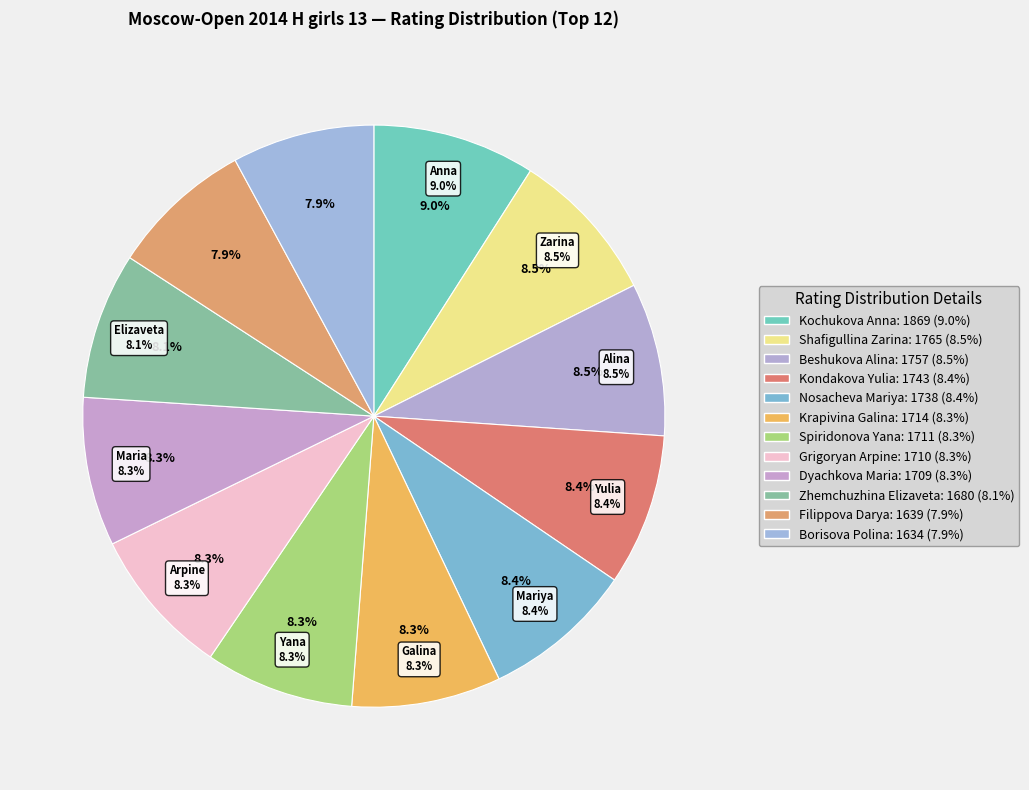

To the nearest percent, what percentage of the pie is Kondakova Yulia?

8%